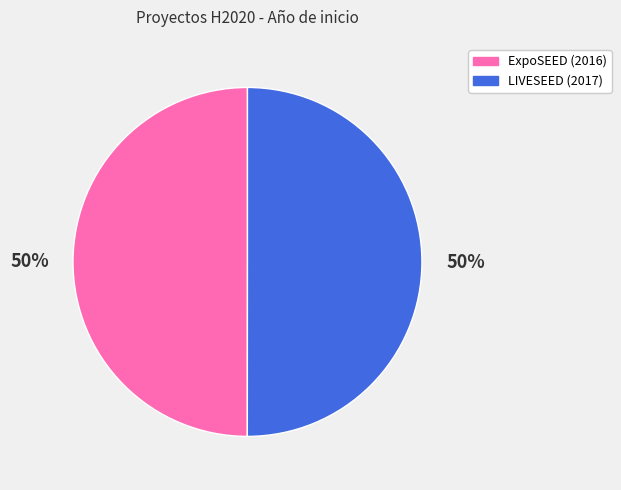

How many slices are in this pie chart?

2